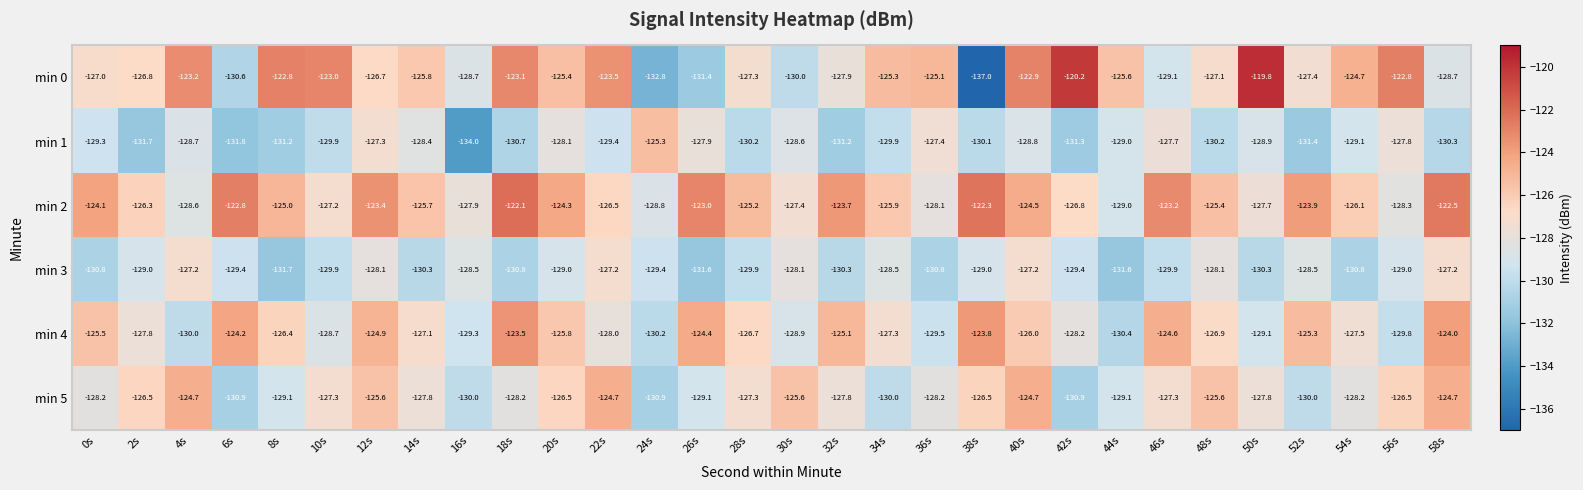

Which series has the largest total across all categories?

min 2